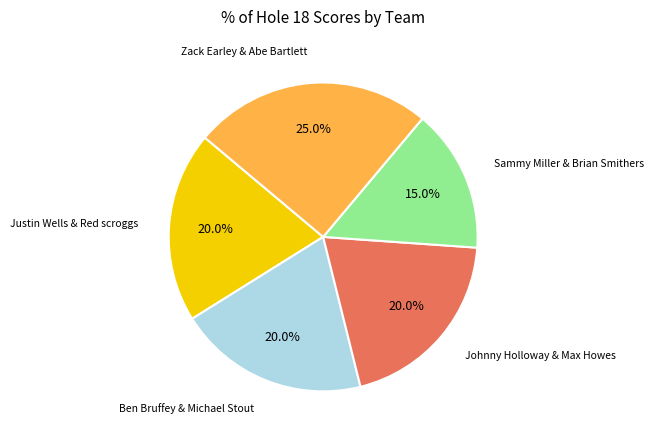

Is there a majority slice in this chart?

No